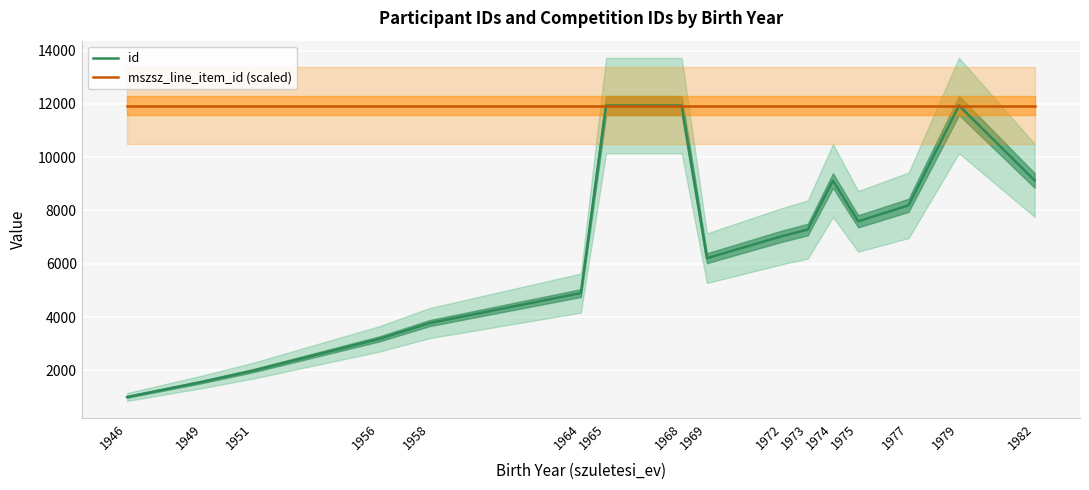

At 1973, list the series in order from largest to smallest.

mszsz_line_item_id (scaled), id